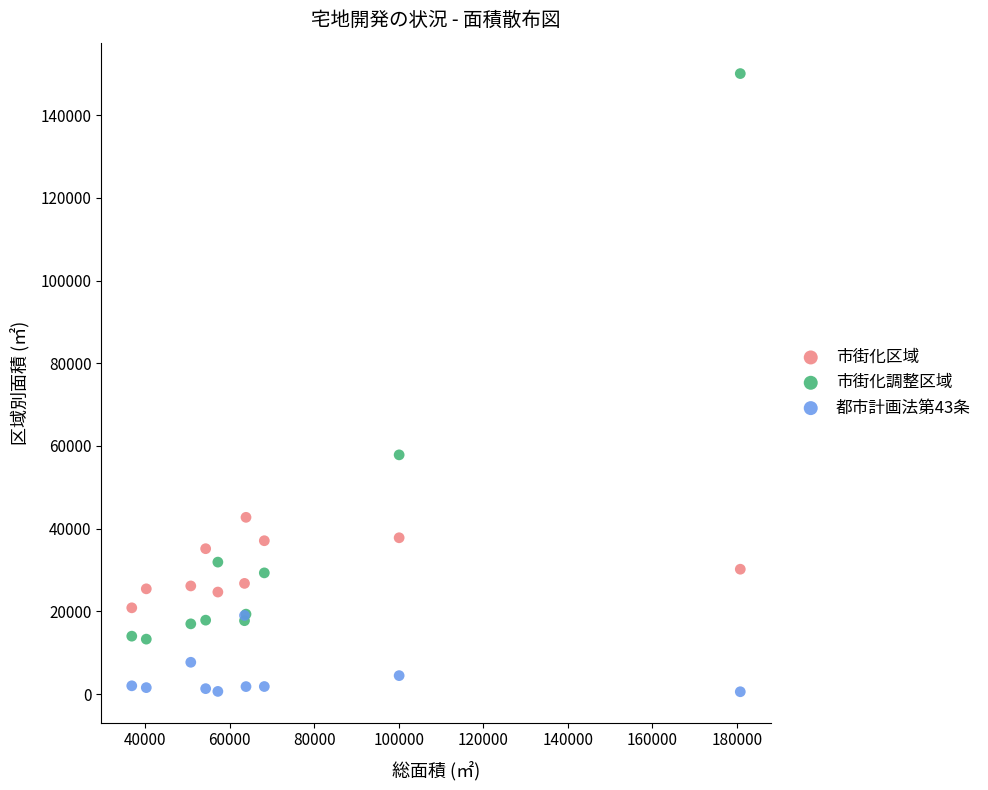

What are all the series names shown in the legend?

市街化区域, 市街化調整区域, 都市計画法第43条